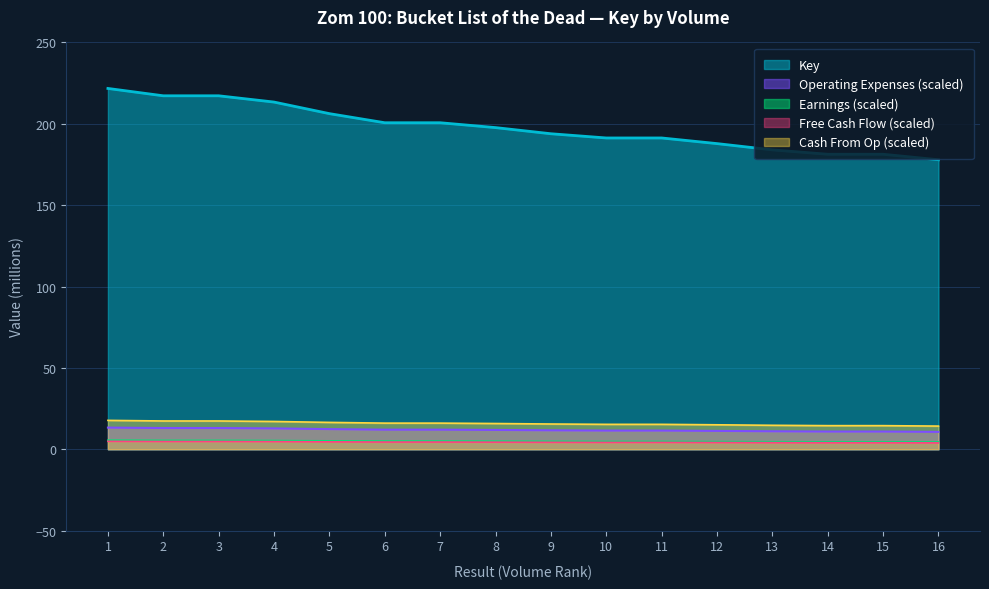

Does the chart have visible grid lines?

Yes